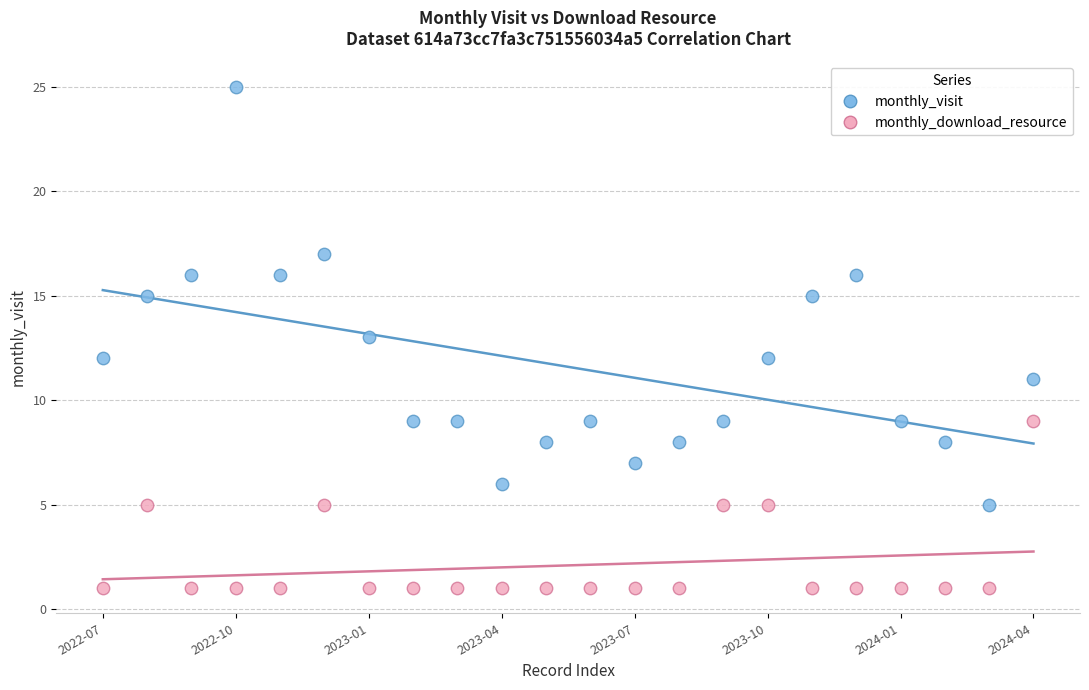

Which series has the widest spread of Y values?

monthly_visit